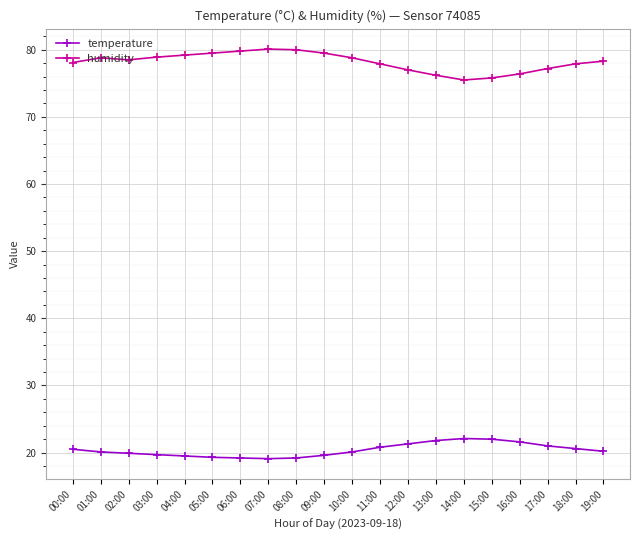

True or false: temperature and humidity intersect in this chart.

False